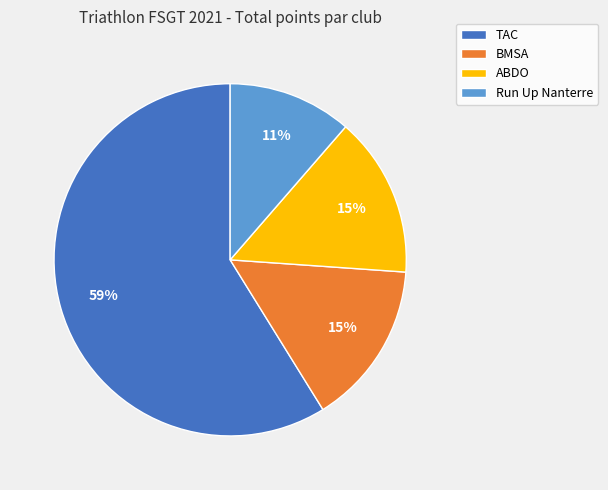

Is the sum of ABDO and Run Up Nanterre greater than half?

No